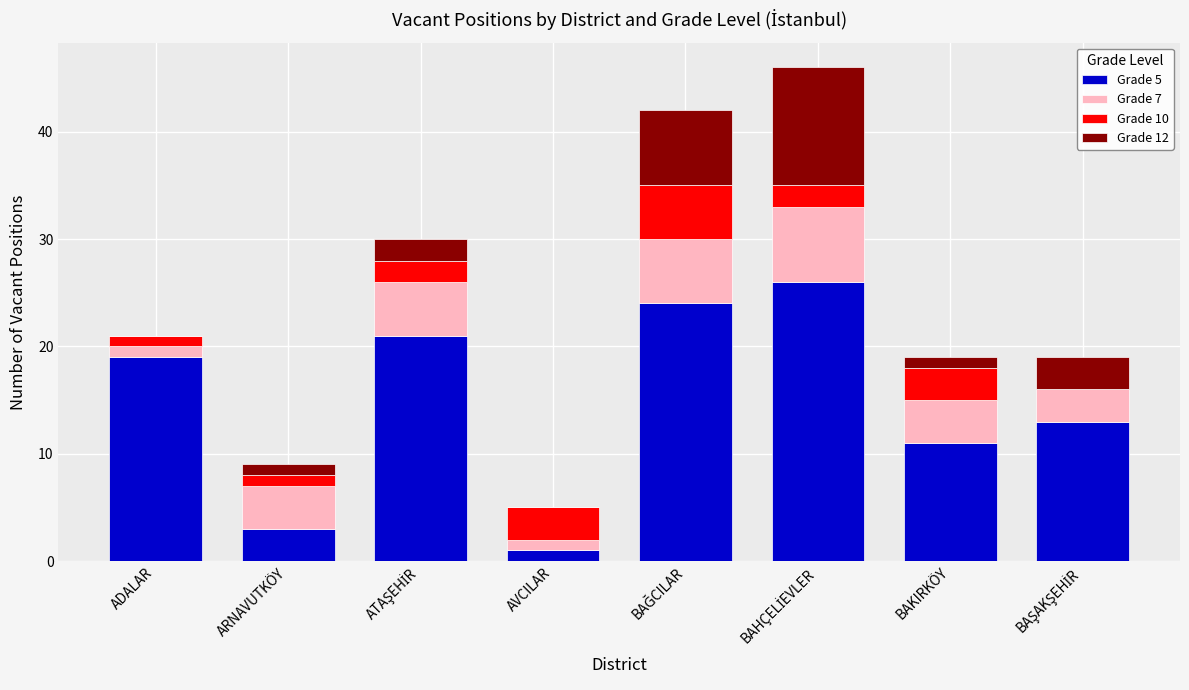

The Grade 5 series shows 9 at ADALAR. True or false?

False